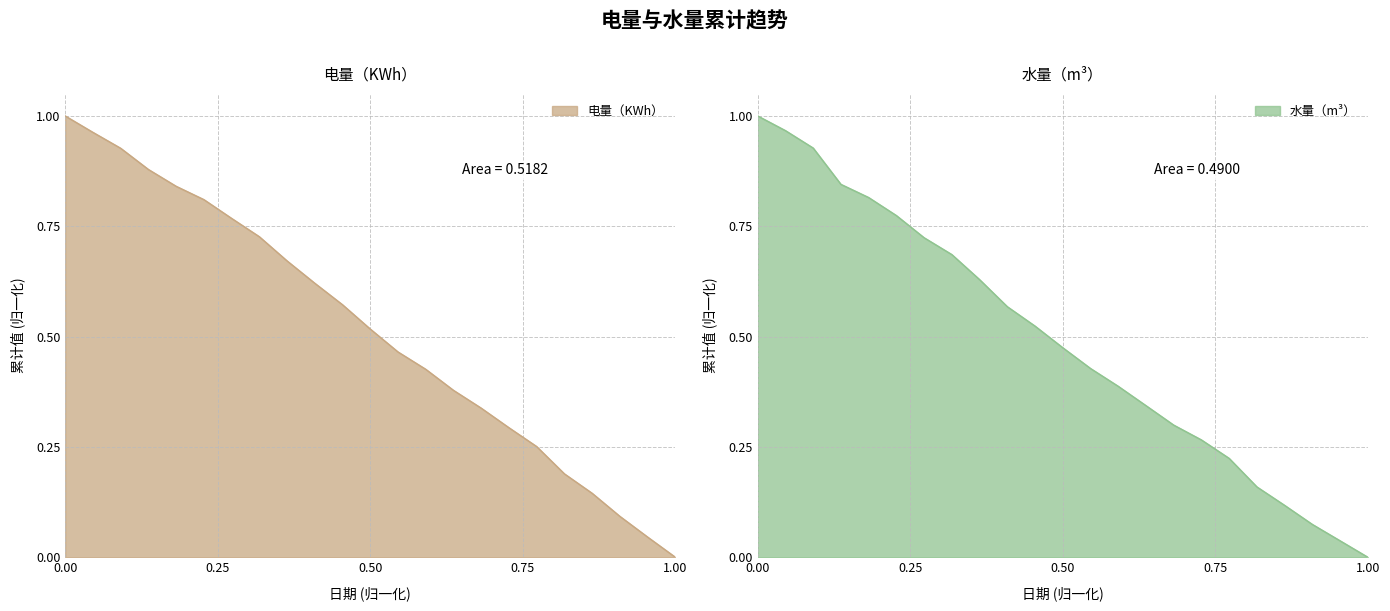

True or false: 电量（KWh） has more than 2 interior local peaks.

False